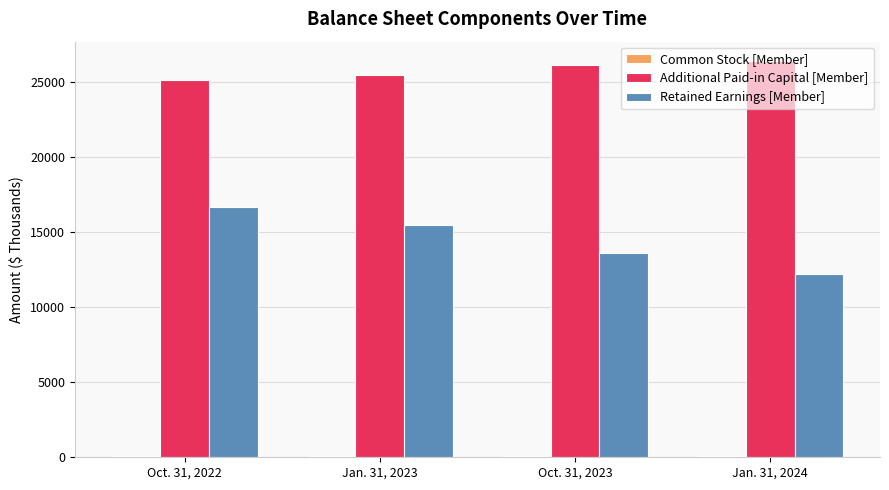

How many data points in Retained Earnings [Member] are less than 15487?

2